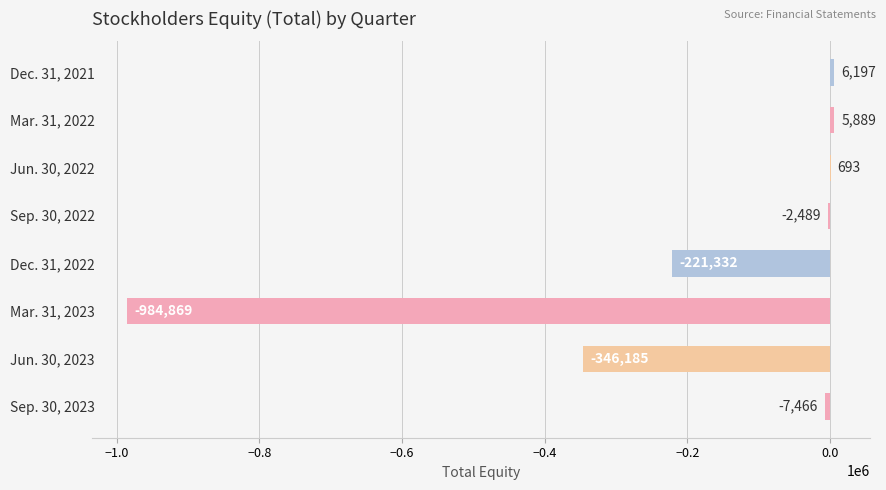

How many series are shown in this chart?

1